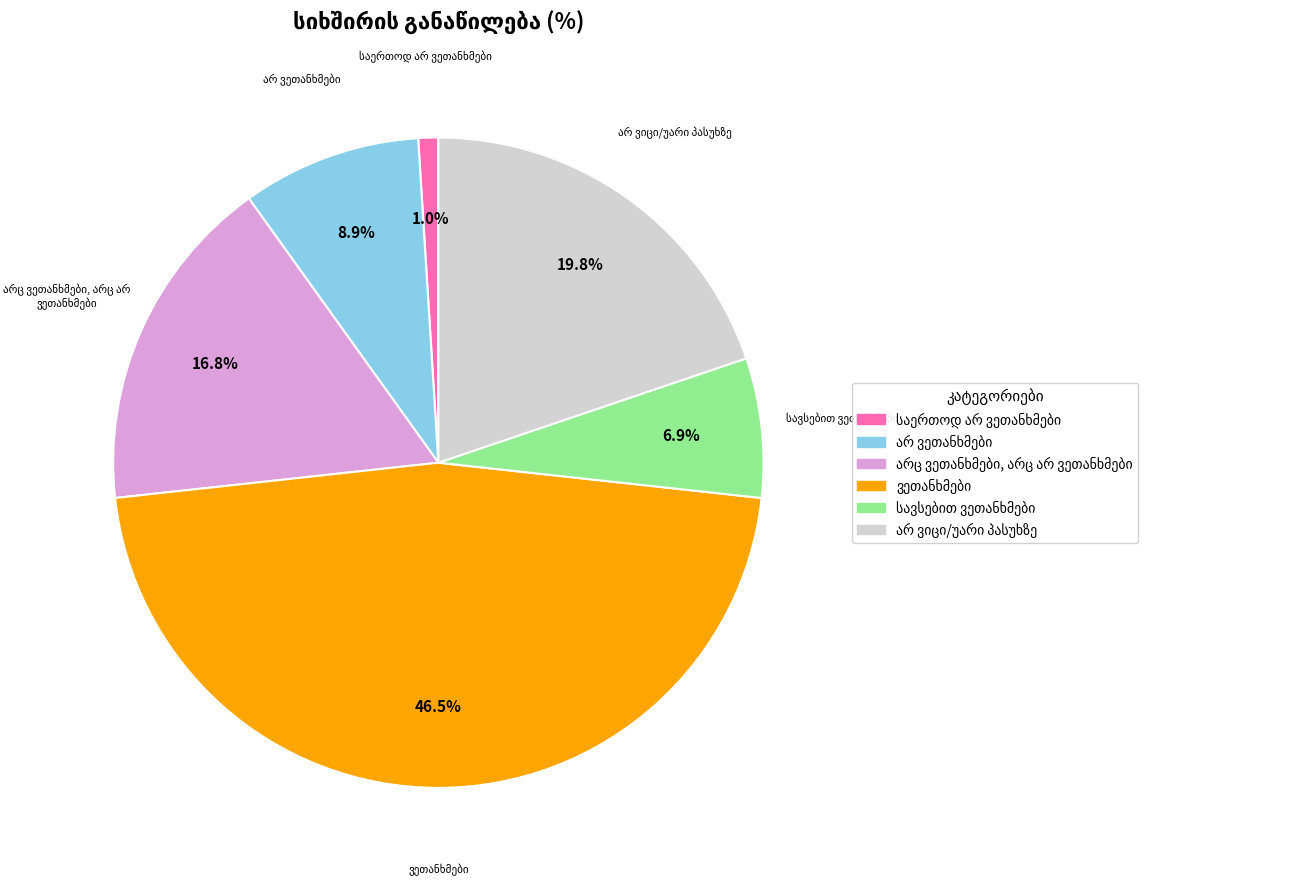

How many slices are in this pie chart?

6